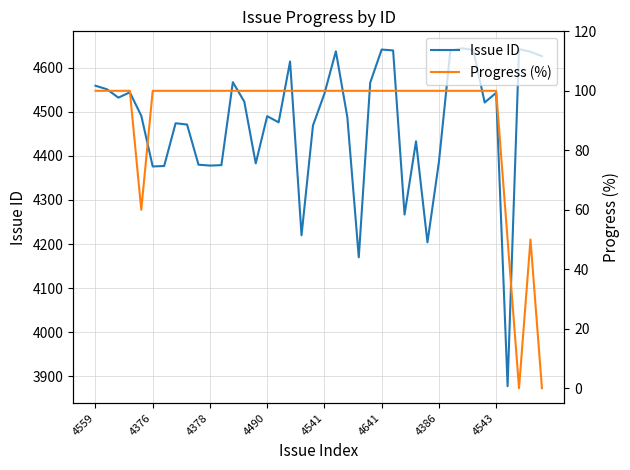

What is the label of the 27th point from the right?

13